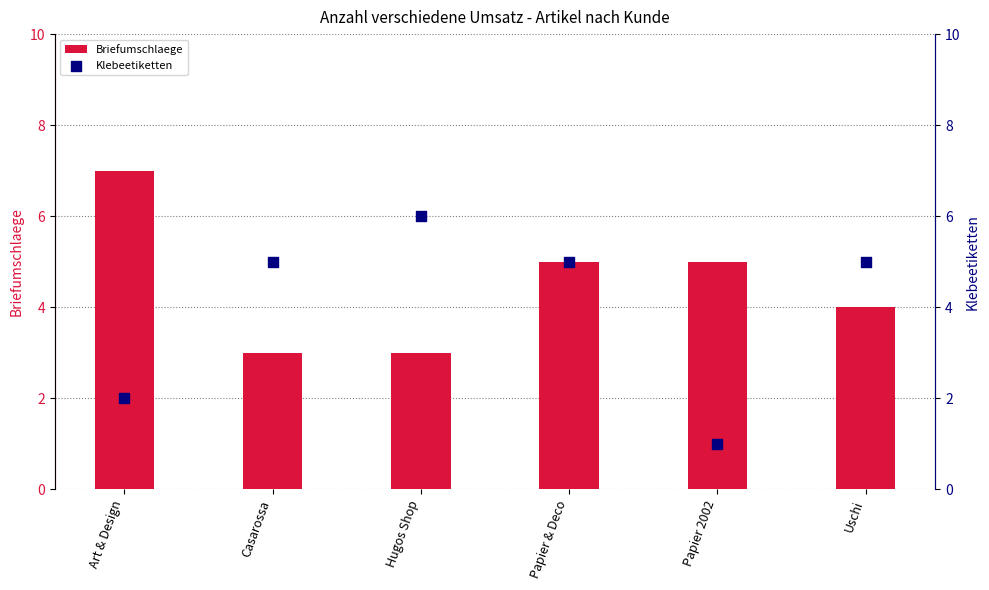

At which category is the sum across all series the highest?

Papier & Deco